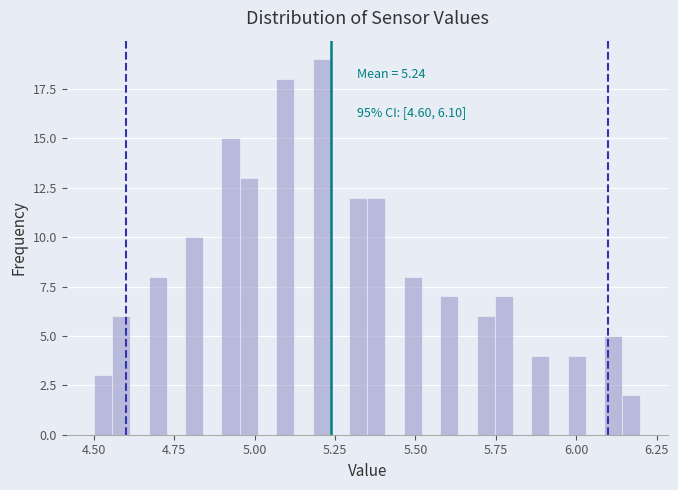

Around what value on the x-axis is the tallest bar? Give the approximate position of its centre, as read against the axis.

5.20